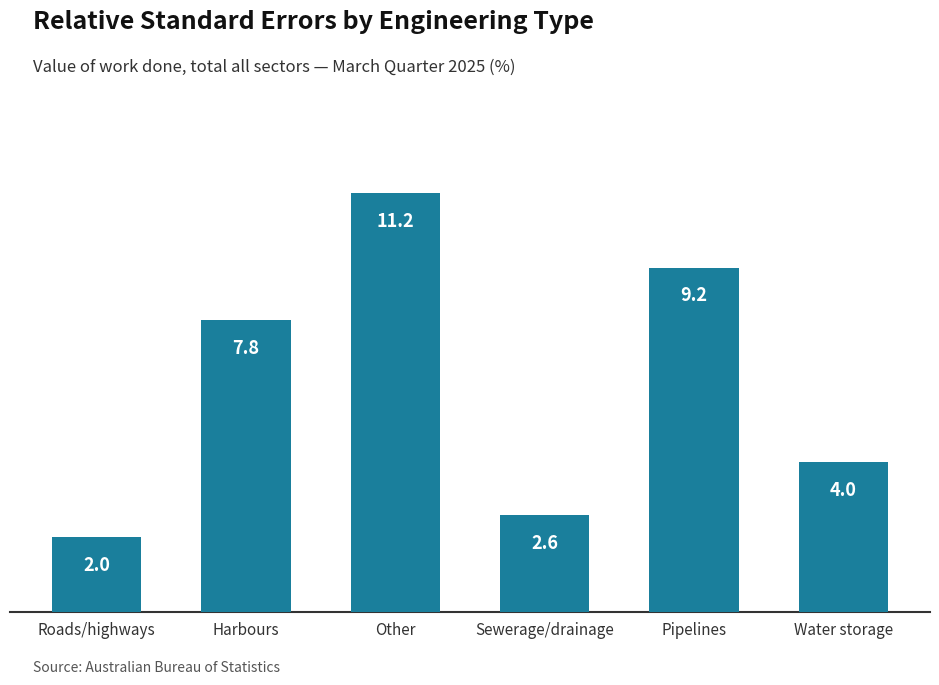

List the labels in order of value, smallest first.

Roads/highways, Sewerage/drainage, Water storage, Harbours, Pipelines, Other